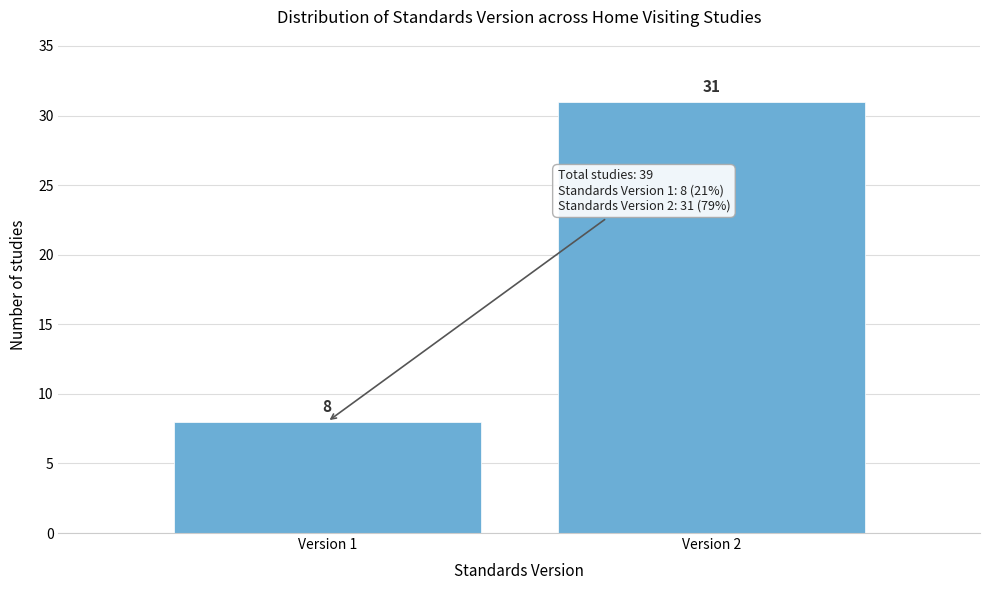

Reading right to left, list all the values displayed in this chart.

31	8